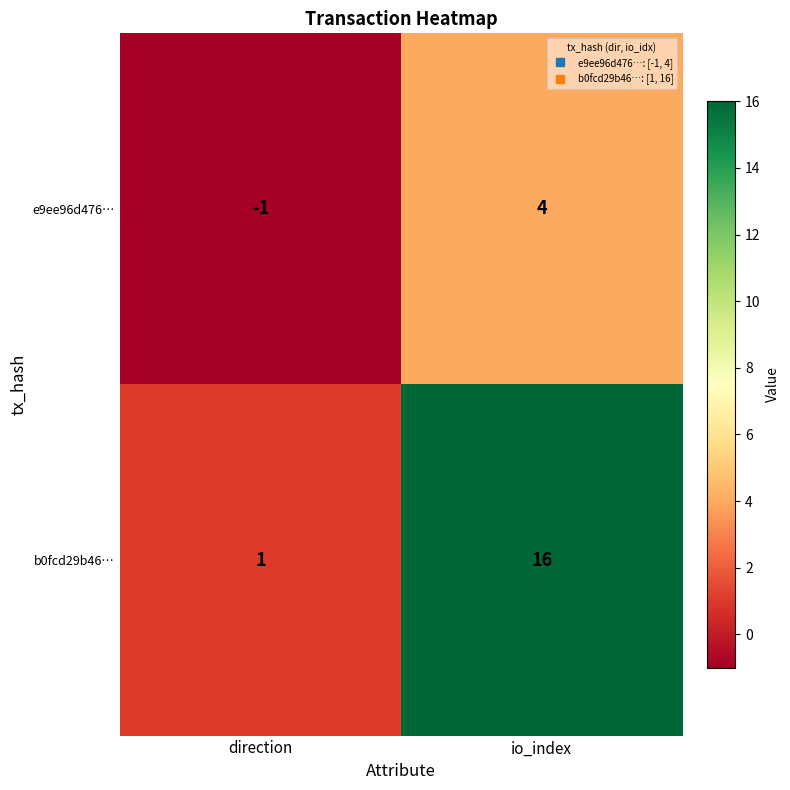

Where is b0fcd29b46… nearest to the value 8?

direction